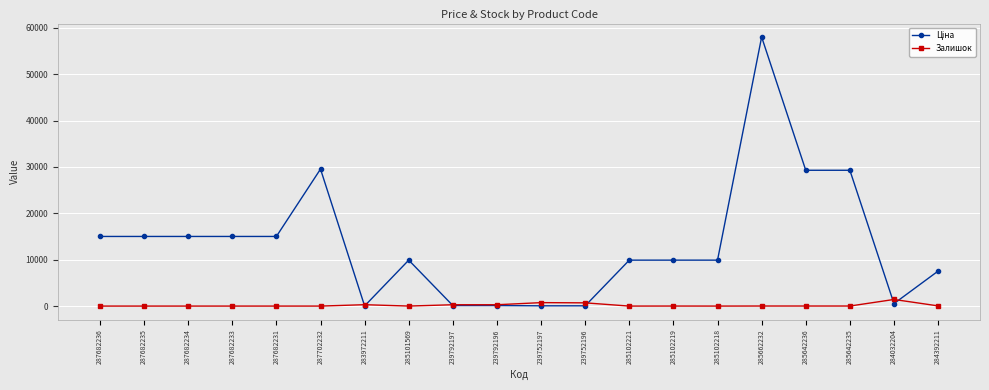

Which category has the highest value across all series?

285662232